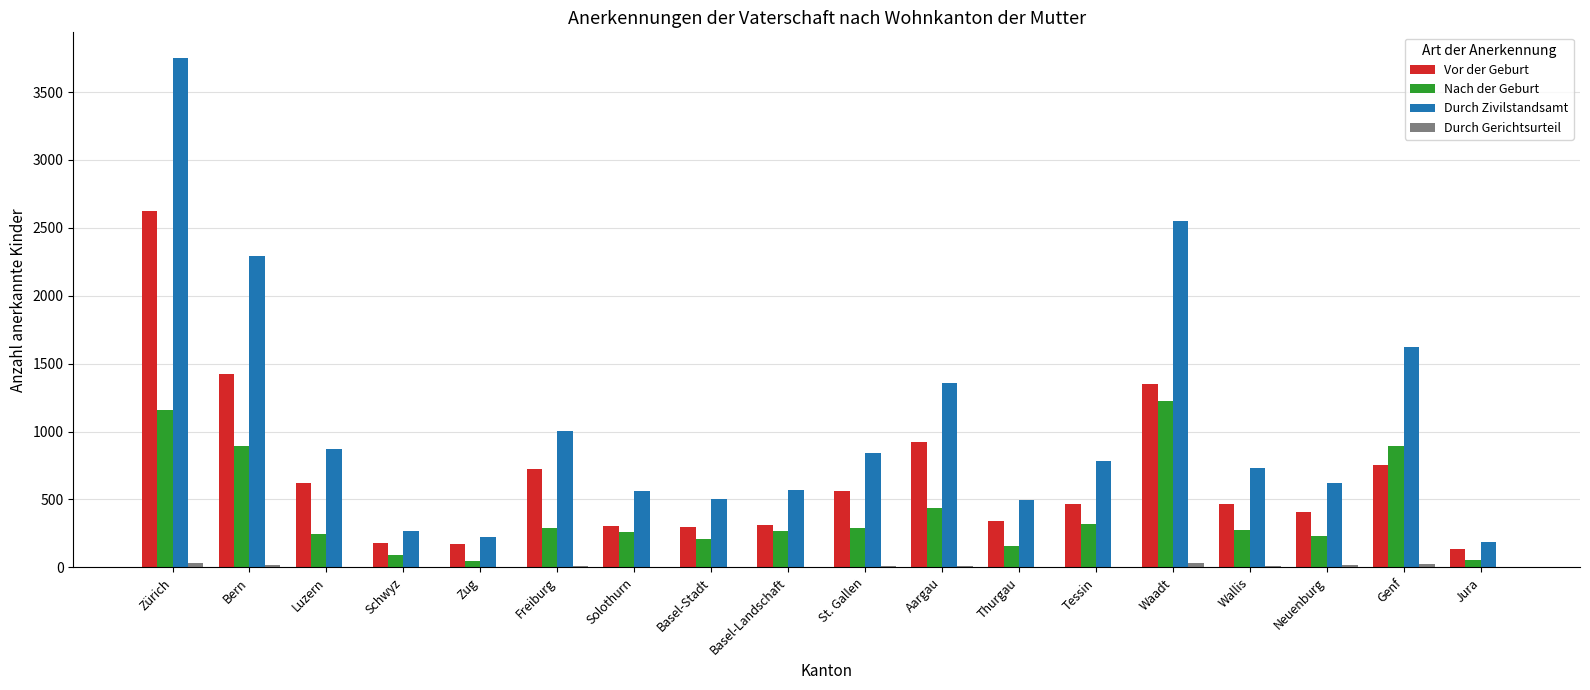

Which series changed the most between Genf and Jura?

Durch Zivilstandsamt